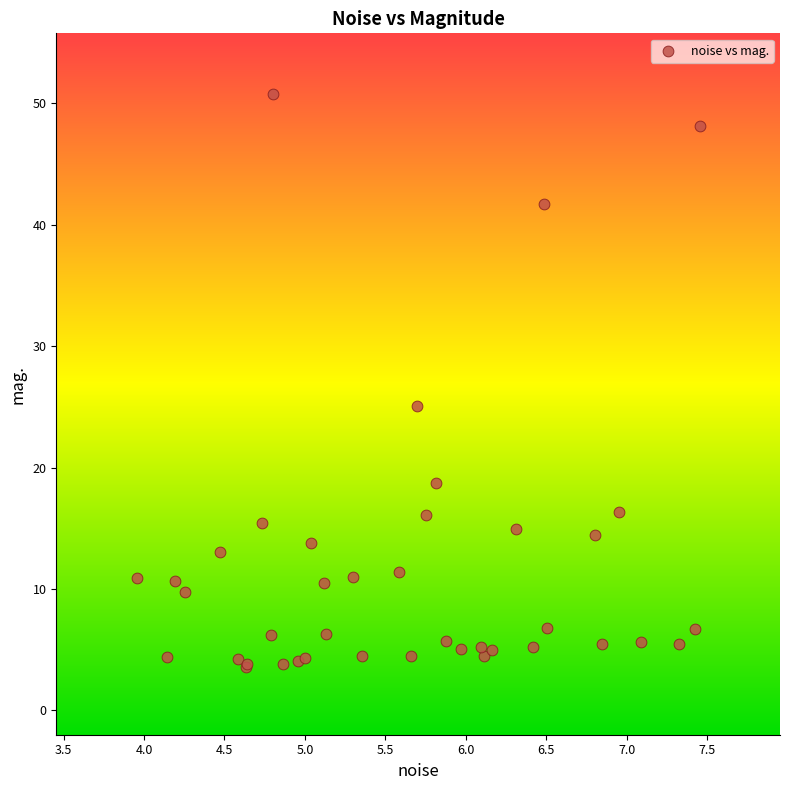

What Y value in the scatter plot is closest to 27?

25.0